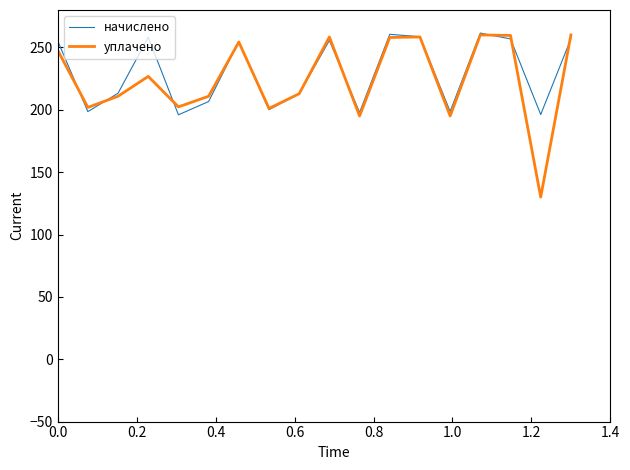

At how many categories does at least one series exceed 161?

18